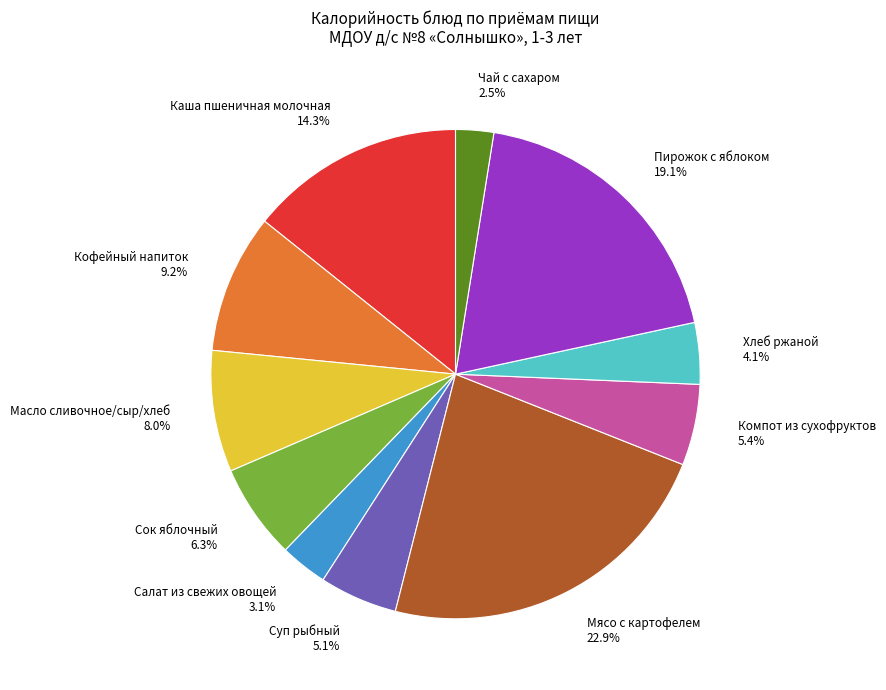

What is the ratio of the value at Кофейный напиток to the value at Сок яблочный?

1.5